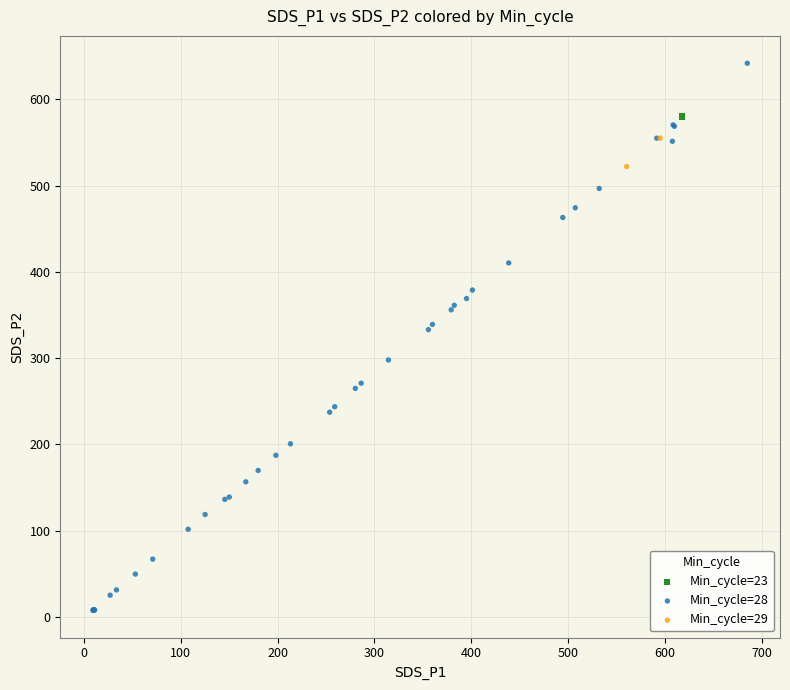

What are all the series names shown in the legend?

Min_cycle=23, Min_cycle=28, Min_cycle=29